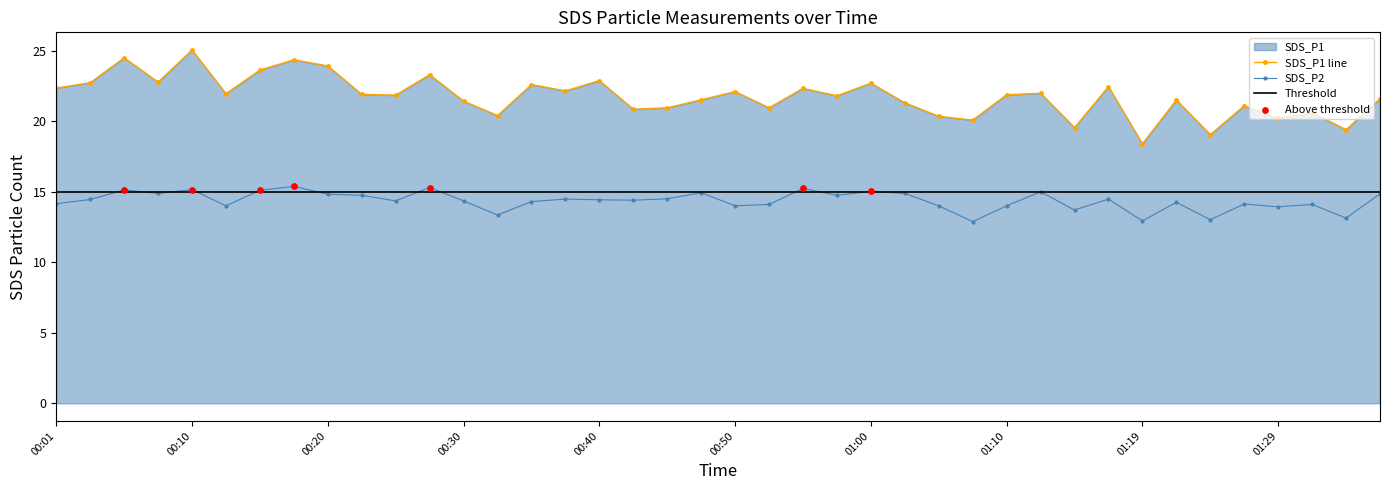

At which category is the sum across all series the highest?

00:10